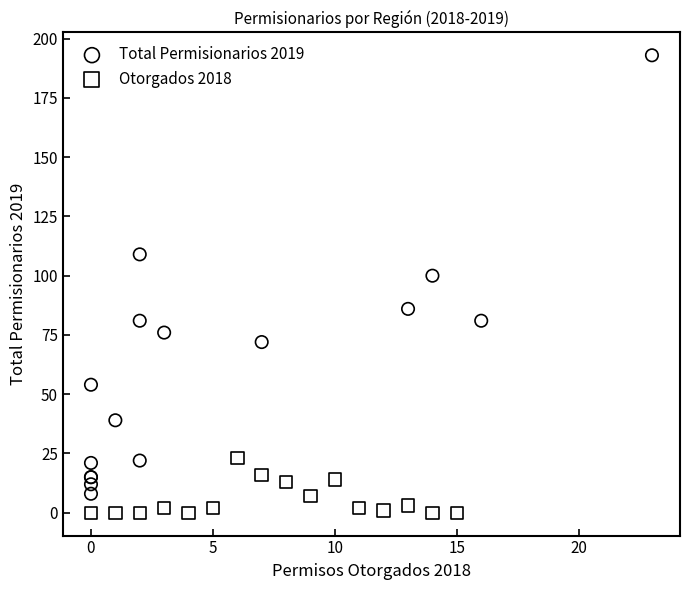

Which series reaches the maximum Y coordinate?

Total Permisionarios 2019